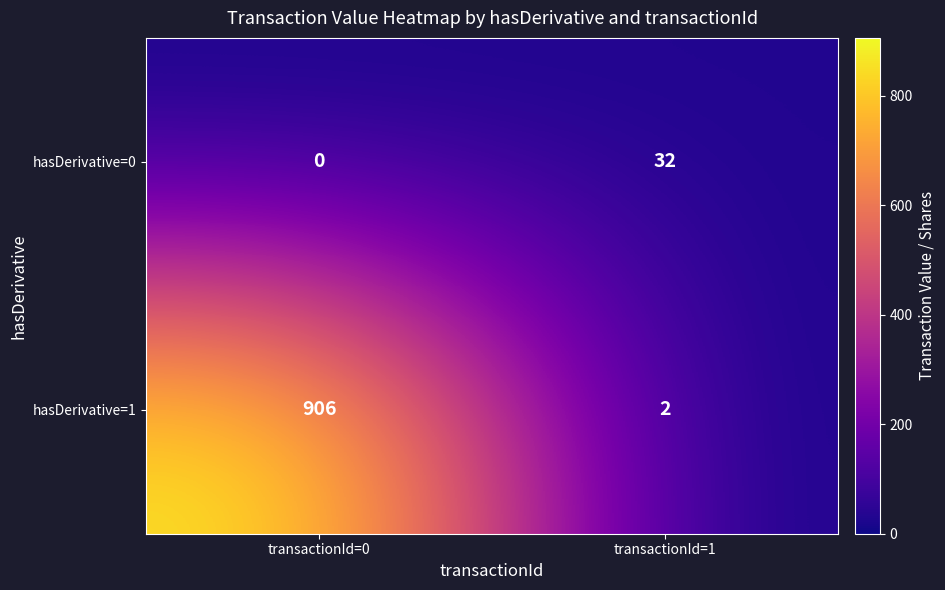

The value of hasDerivative=1 at transactionId=0 is 906. True or false?

True